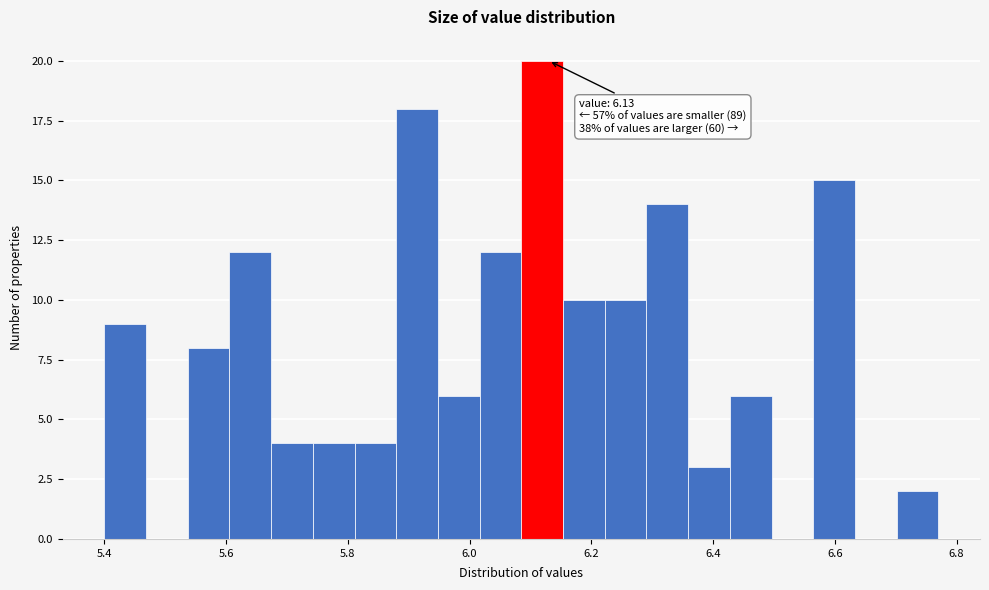

Read against the x-axis, roughly where is the centre of the tallest bar?

6.12